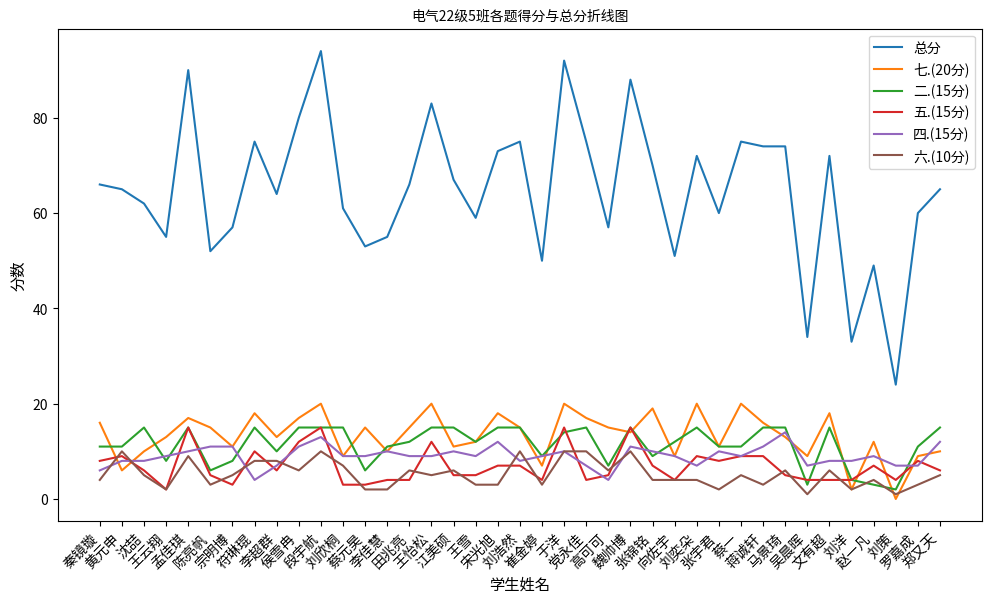

Which series changed the most between 陈亮帆 and 李超群?

总分